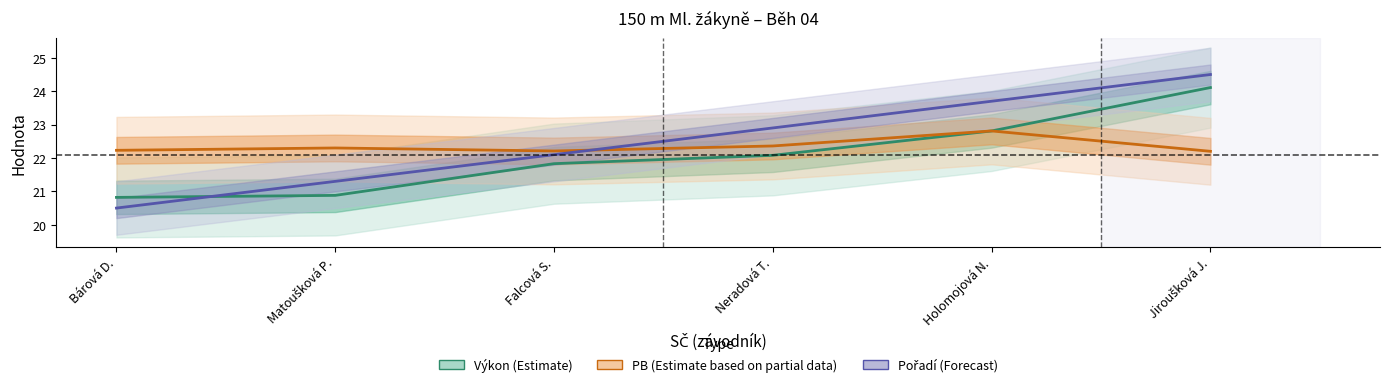

Is it true that Výkon (Estimate) equals 22.8 at Holomojová N.?

True